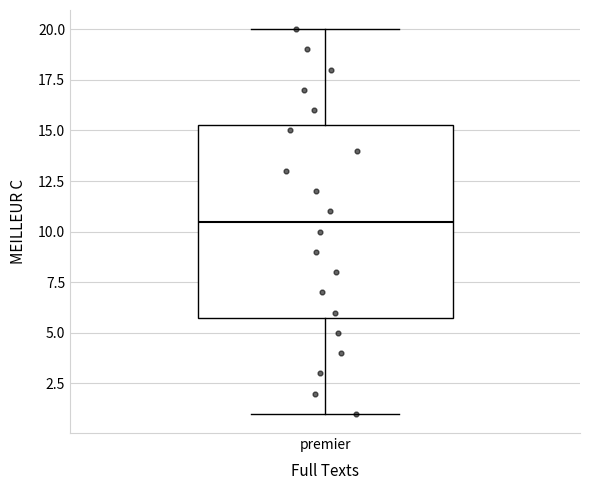

Where does the median line of the box for premier sit on the y-axis? The values are not printed on the chart, so give them approximately, as read against the axis.

10.5